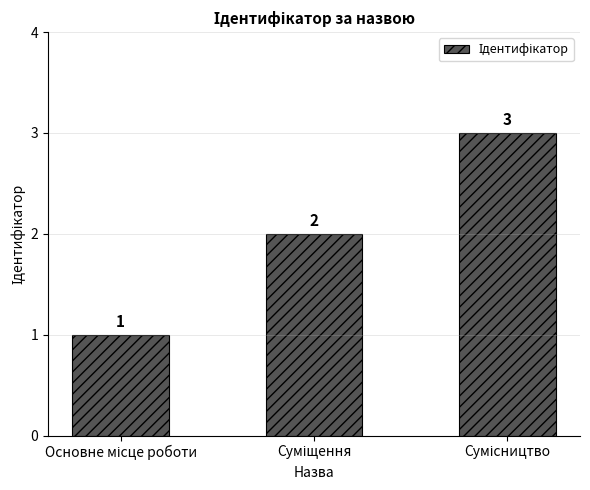

What is the value of the 2nd bar from the left?

2